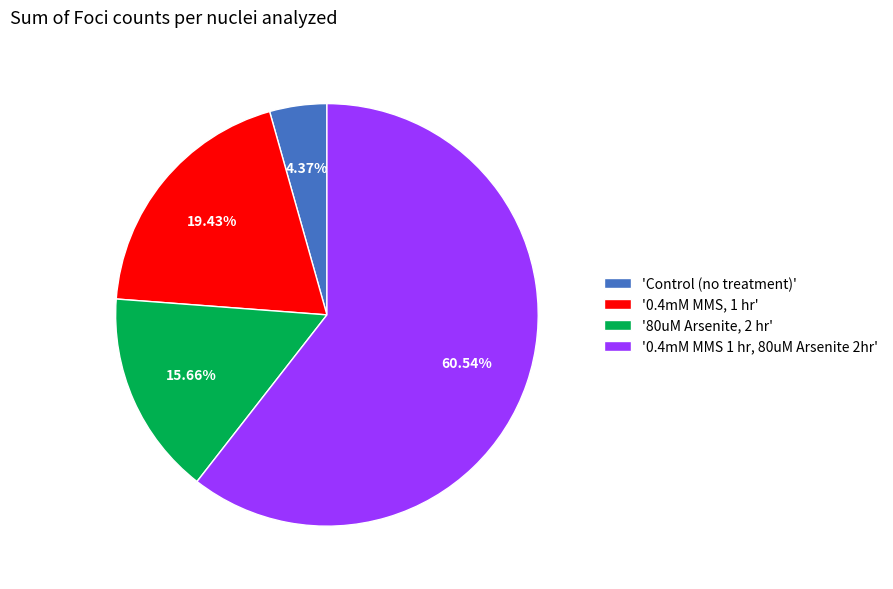

How many slices are in this pie chart?

4